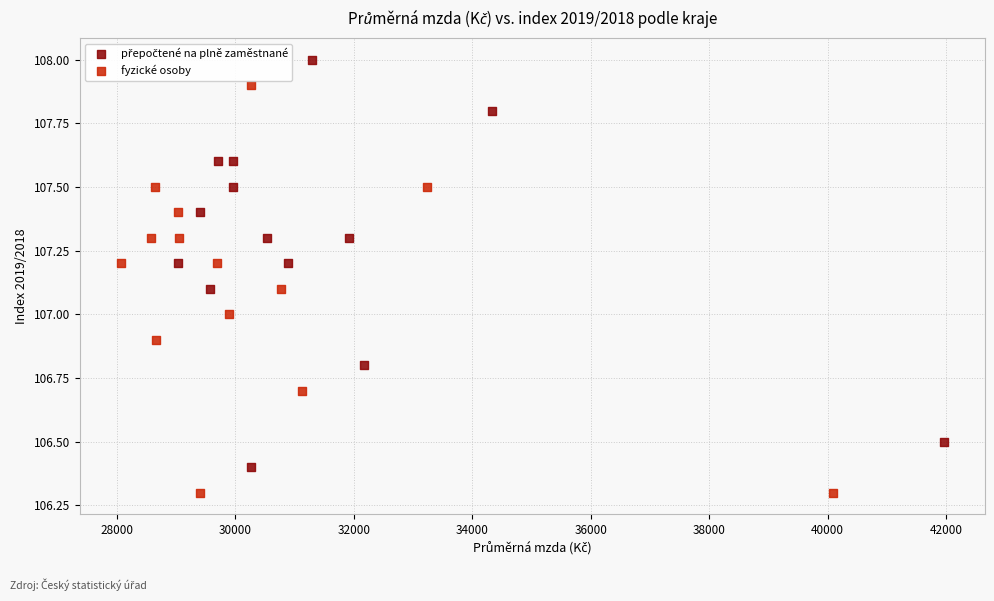

Which series reaches the minimum Y coordinate?

fyzické osoby